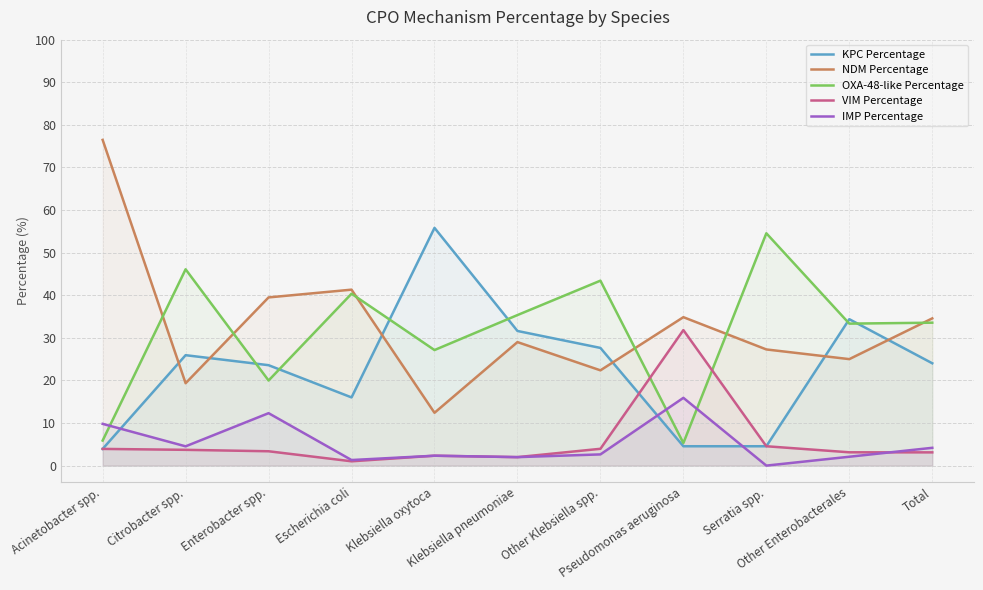

Which series ends up on top after the final intersection of KPC Percentage and NDM Percentage?

NDM Percentage